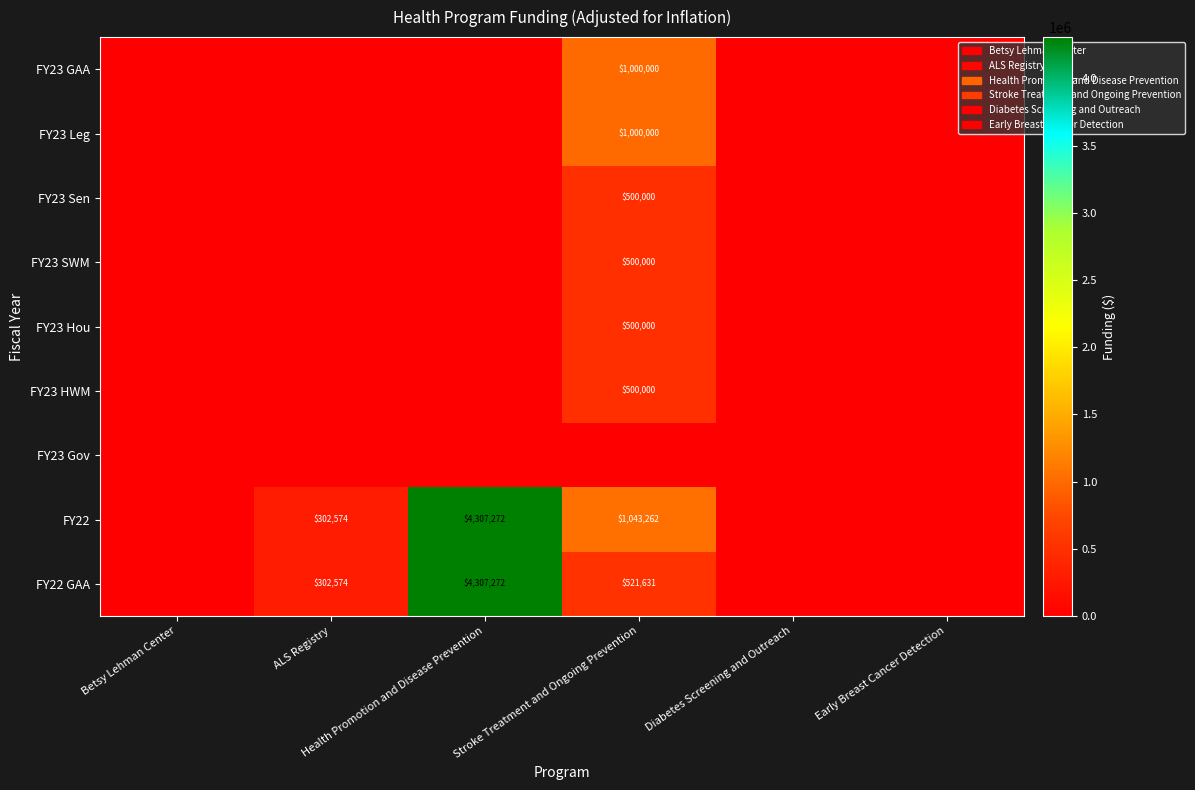

Which has a higher value, Diabetes Screening and Outreach or Betsy Lehman Center?

Diabetes Screening and Outreach